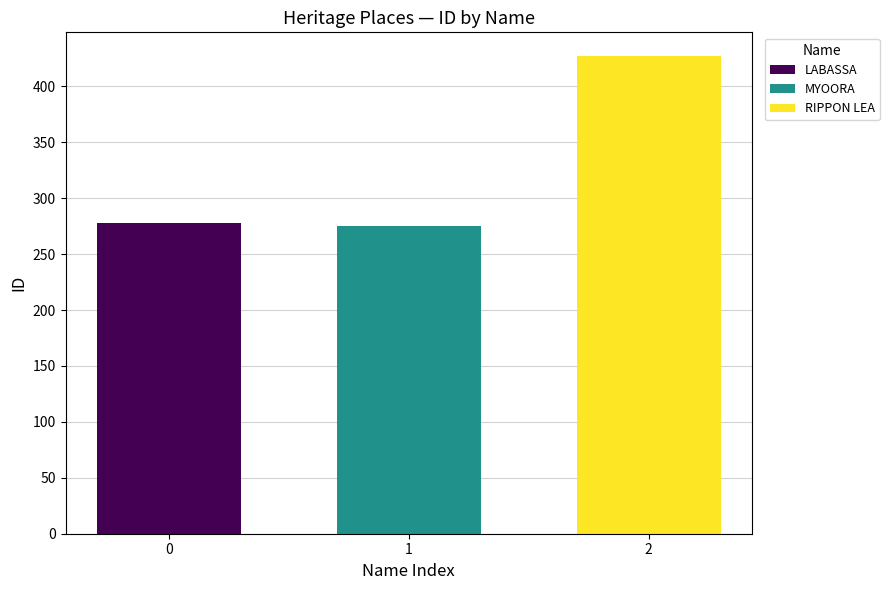

What is the lowest value of the LABASSA series?

278